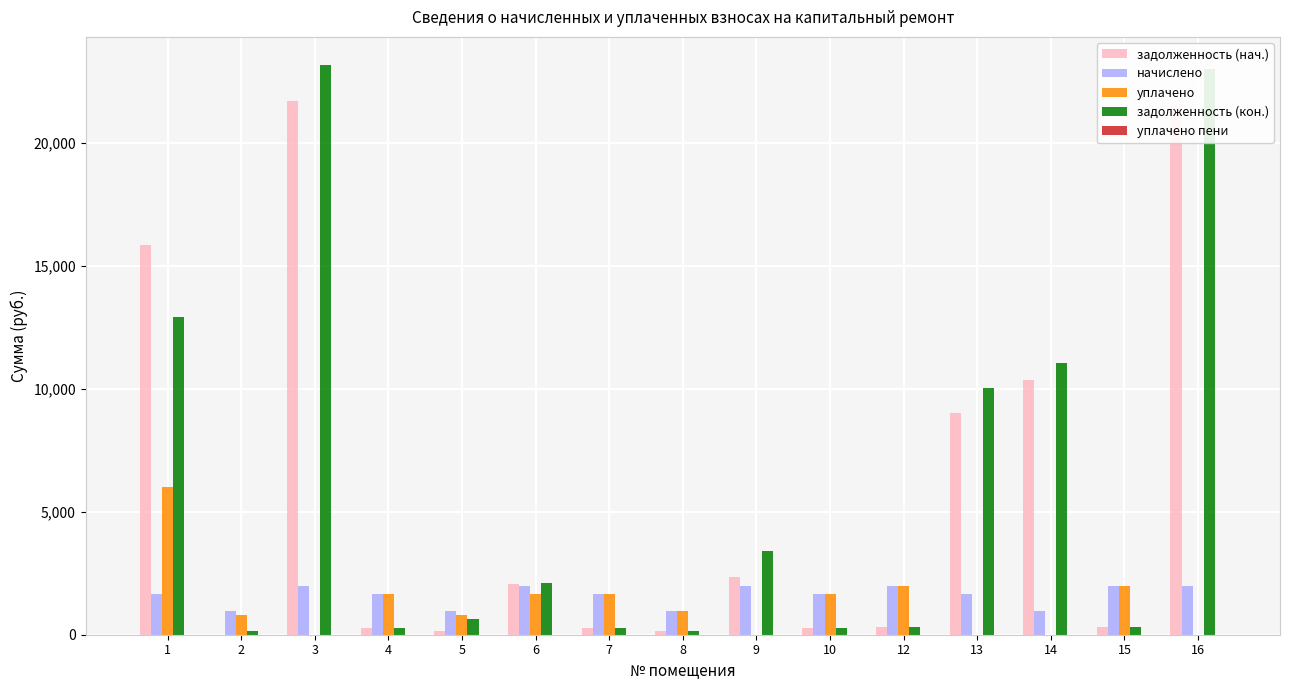

The уплачено series shows 800.3 at 2. True or false?

True